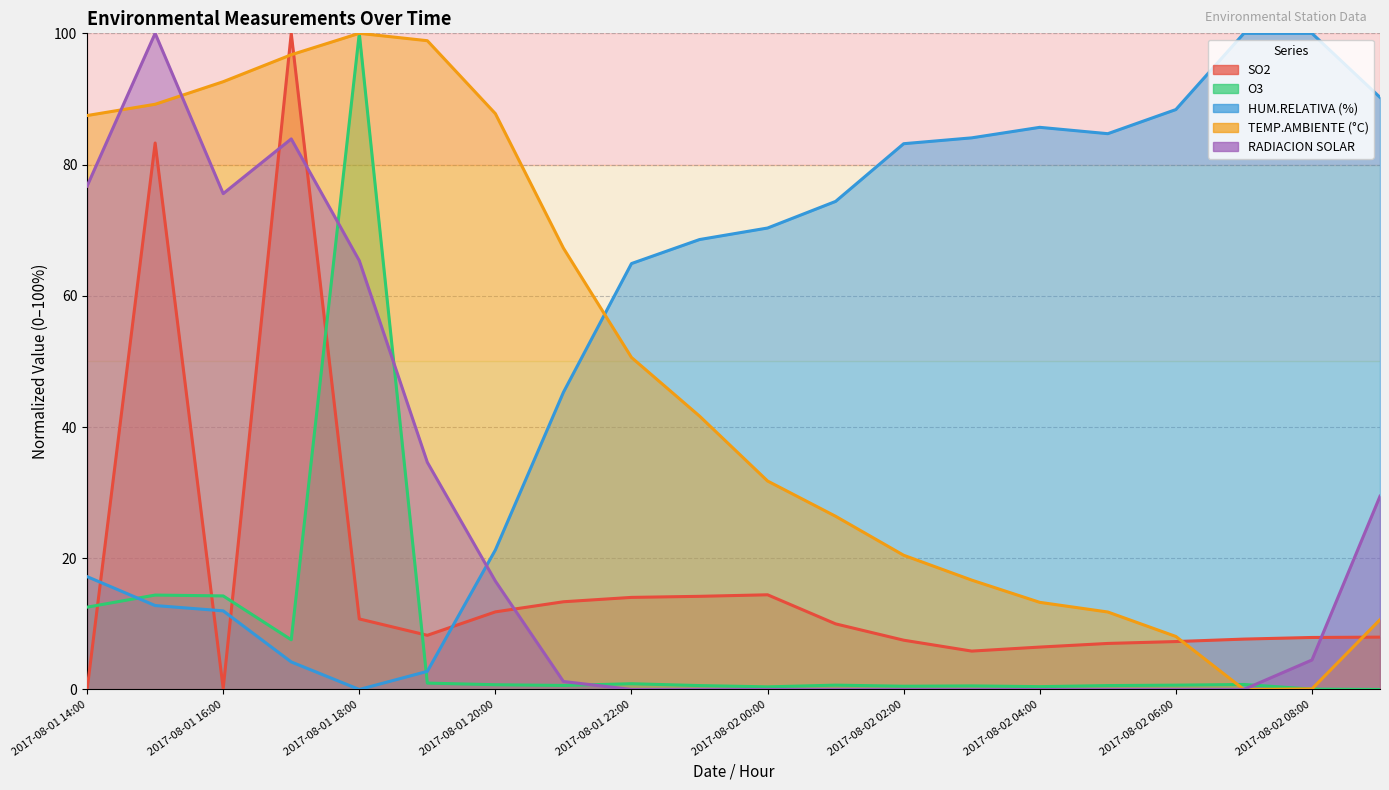

Is the value of HUM.RELATIVA (%) at 2017-08-02 08:00 greater than the value of O3 at 2017-08-01 18:00?

No